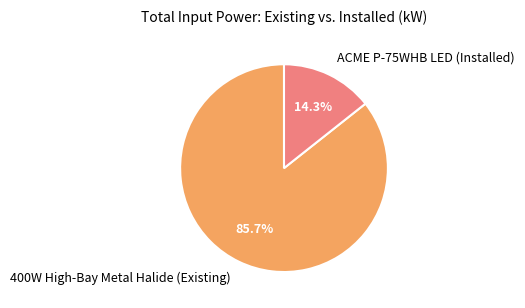

Is there a majority slice in this chart?

Yes